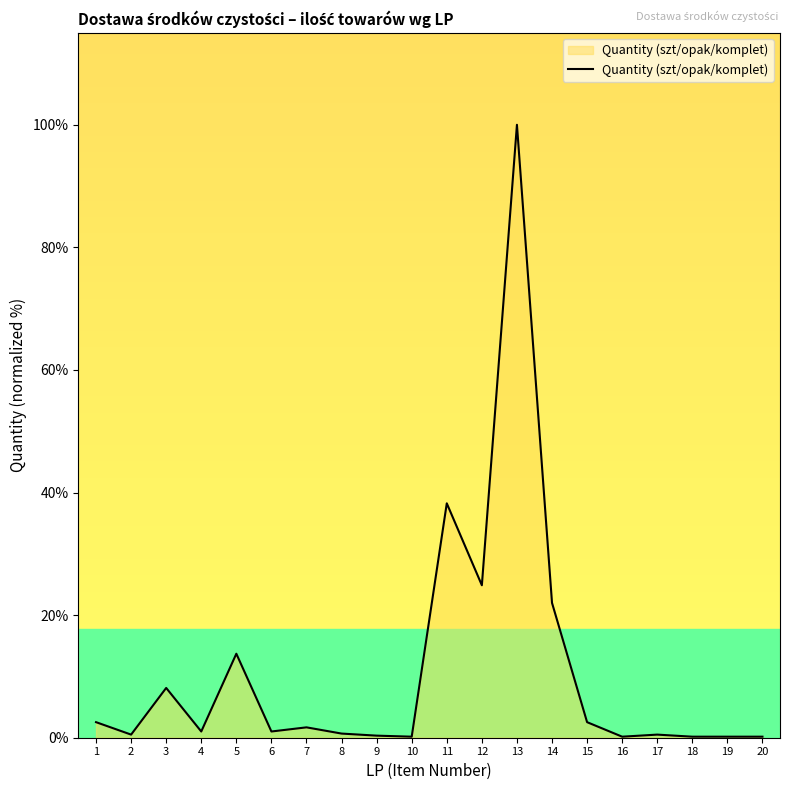

How many categories are shown in the chart?

20